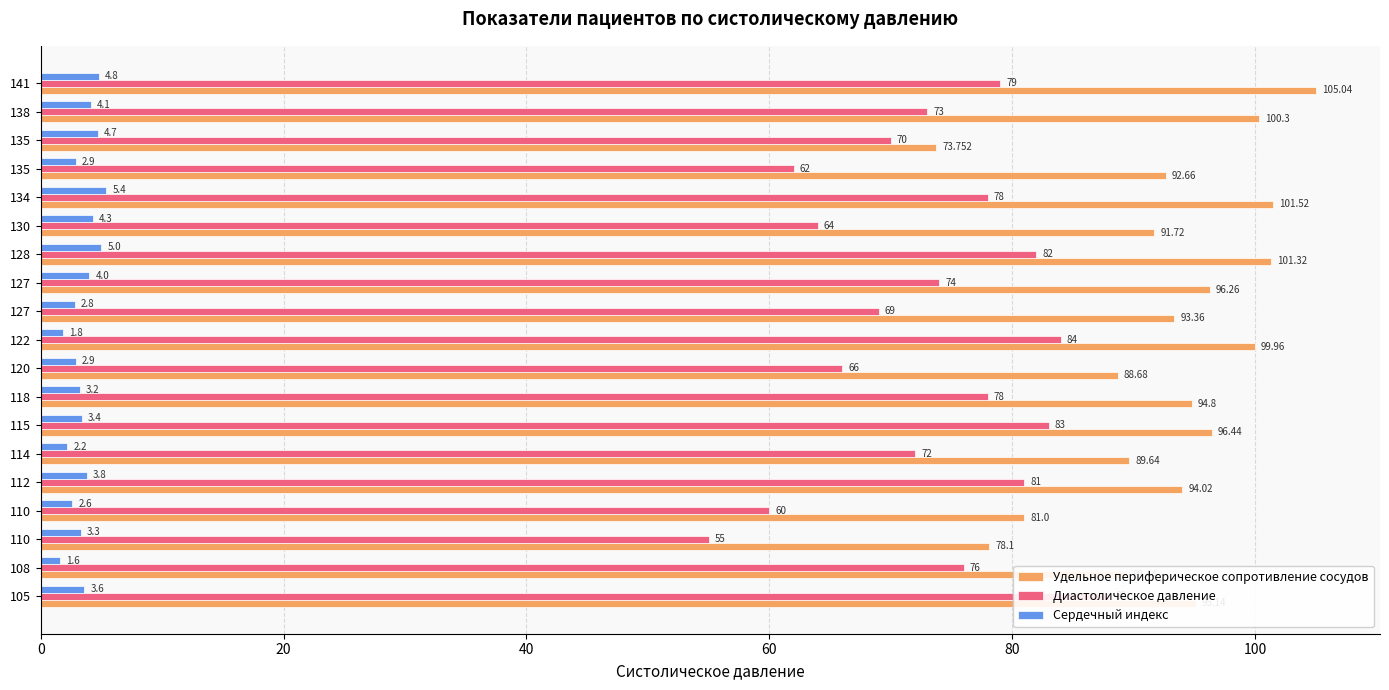

What is the maximum value for Удельное периферическое сопротивление сосудов?

105.0